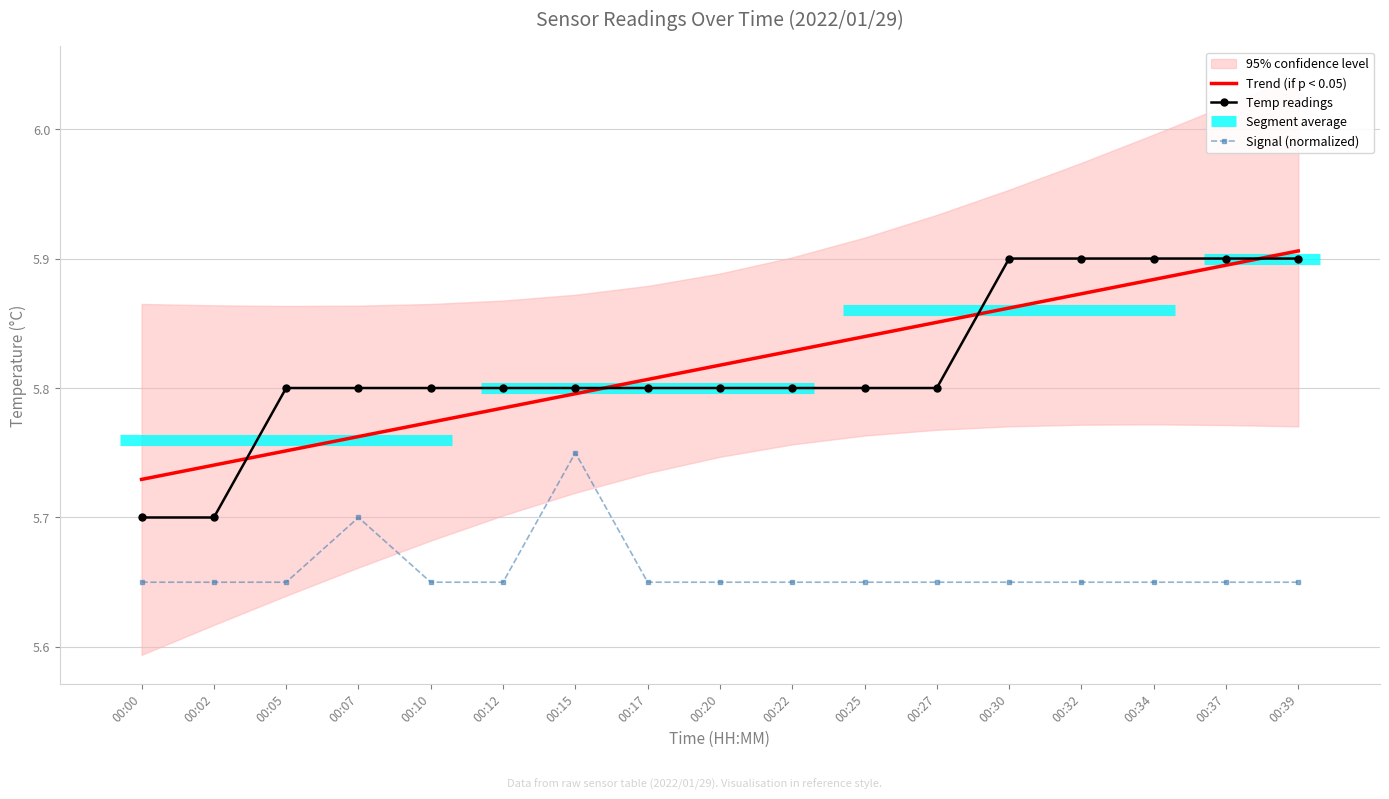

Reading left to right, extract all data points from this chart.

Trend (if p < 0.05): 00:00=5.7	00:02=5.7	00:05=5.8	00:07=5.8	00:10=5.8	00:12=5.8	00:15=5.8	00:17=5.8	00:20=5.8	00:22=5.8	00:25=5.8	00:27=5.9	00:30=5.9	00:32=5.9	00:34=5.9	00:37=5.9	00:39=5.9
Temp readings: 00:00=5.7	00:02=5.7	00:05=5.8	00:07=5.8	00:10=5.8	00:12=5.8	00:15=5.8	00:17=5.8	00:20=5.8	00:22=5.8	00:25=5.8	00:27=5.8	00:30=5.9	00:32=5.9	00:34=5.9	00:37=5.9	00:39=5.9
Signal (normalized): 00:00=5.7	00:02=5.7	00:05=5.7	00:07=5.7	00:10=5.7	00:12=5.7	00:15=5.7	00:17=5.7	00:20=5.7	00:22=5.7	00:25=5.7	00:27=5.7	00:30=5.7	00:32=5.7	00:34=5.7	00:37=5.7	00:39=5.7